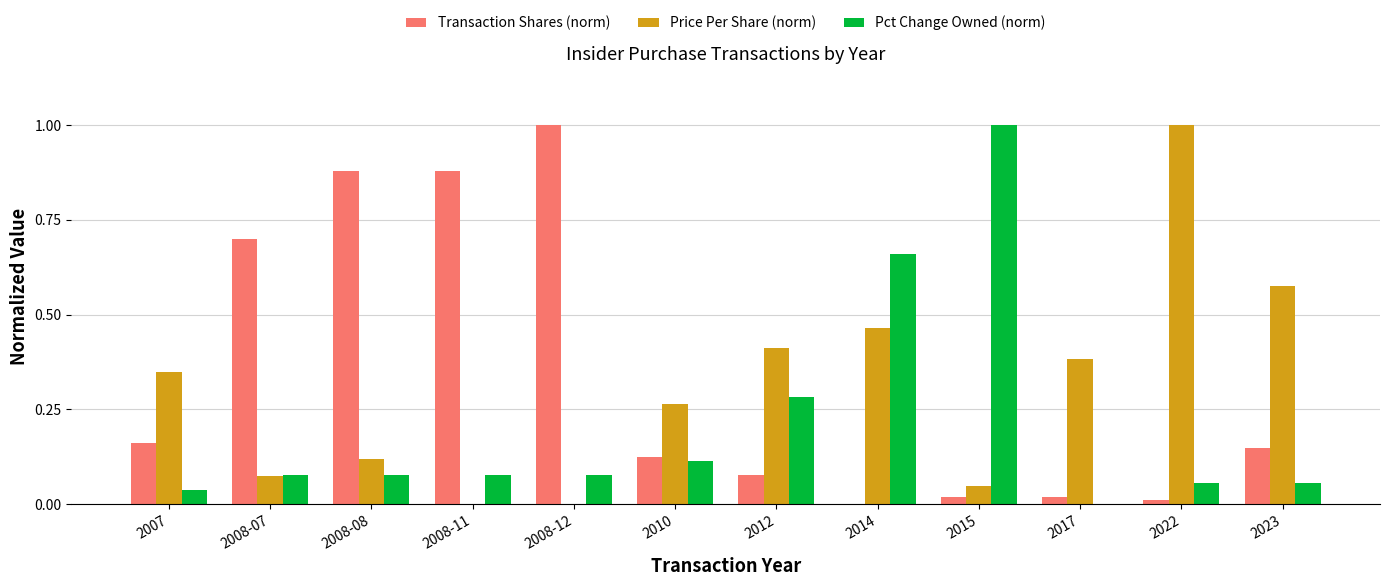

Between 2008-11 and 2017, which series saw the biggest shift?

Transaction Shares (norm)